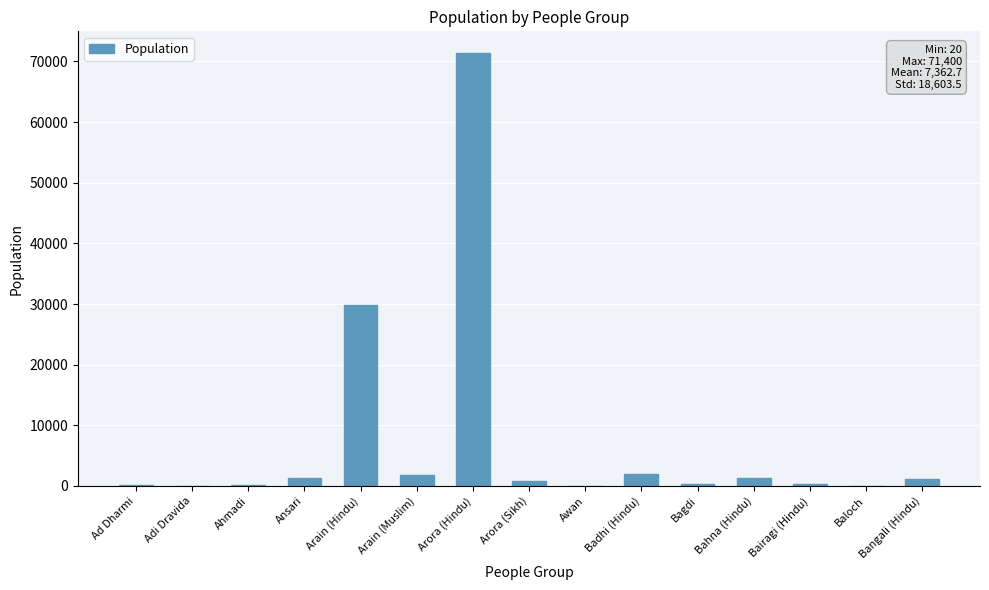

Which has a higher value, Arain (Hindu) or Badhi (Hindu)?

Arain (Hindu)